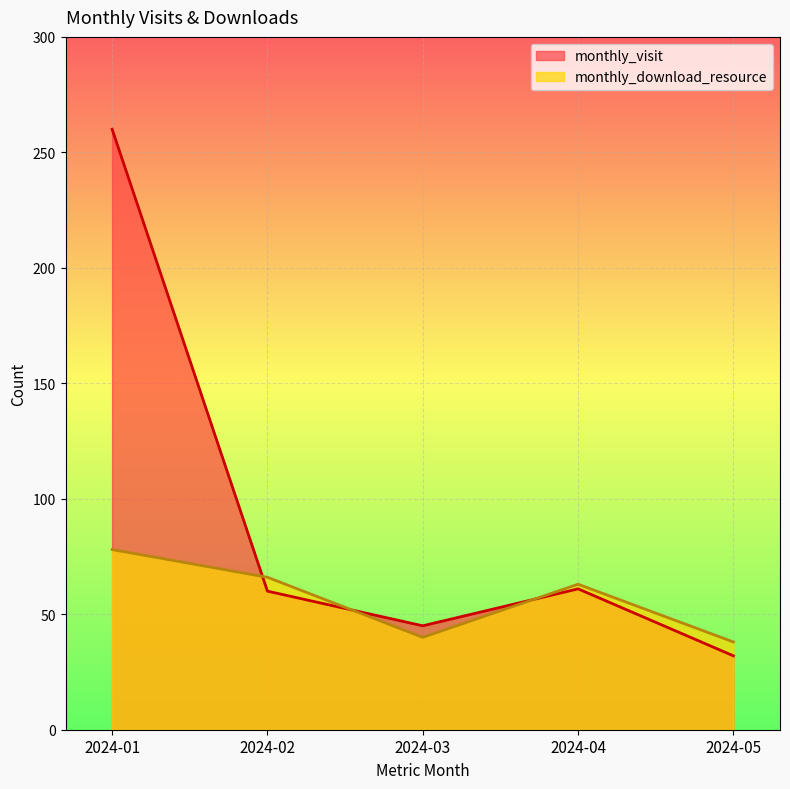

True or false: monthly_visit has more than 2 interior local peaks.

False